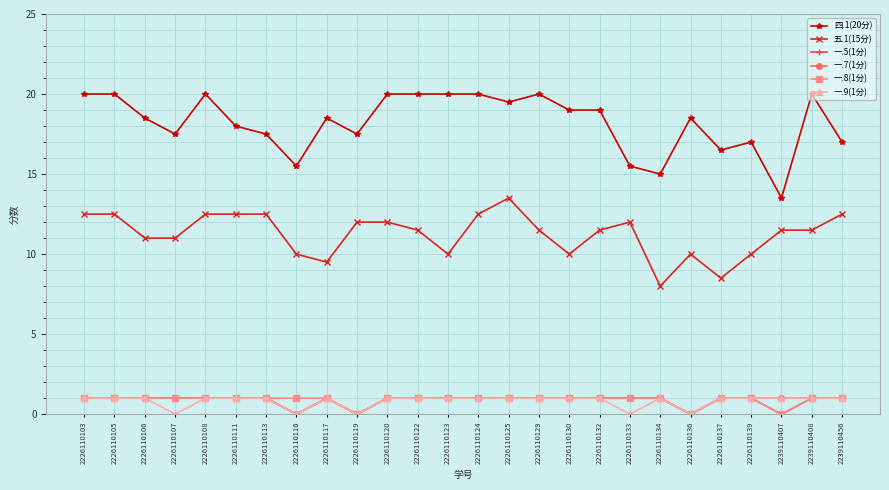

What is the greatest value displayed?

20.0